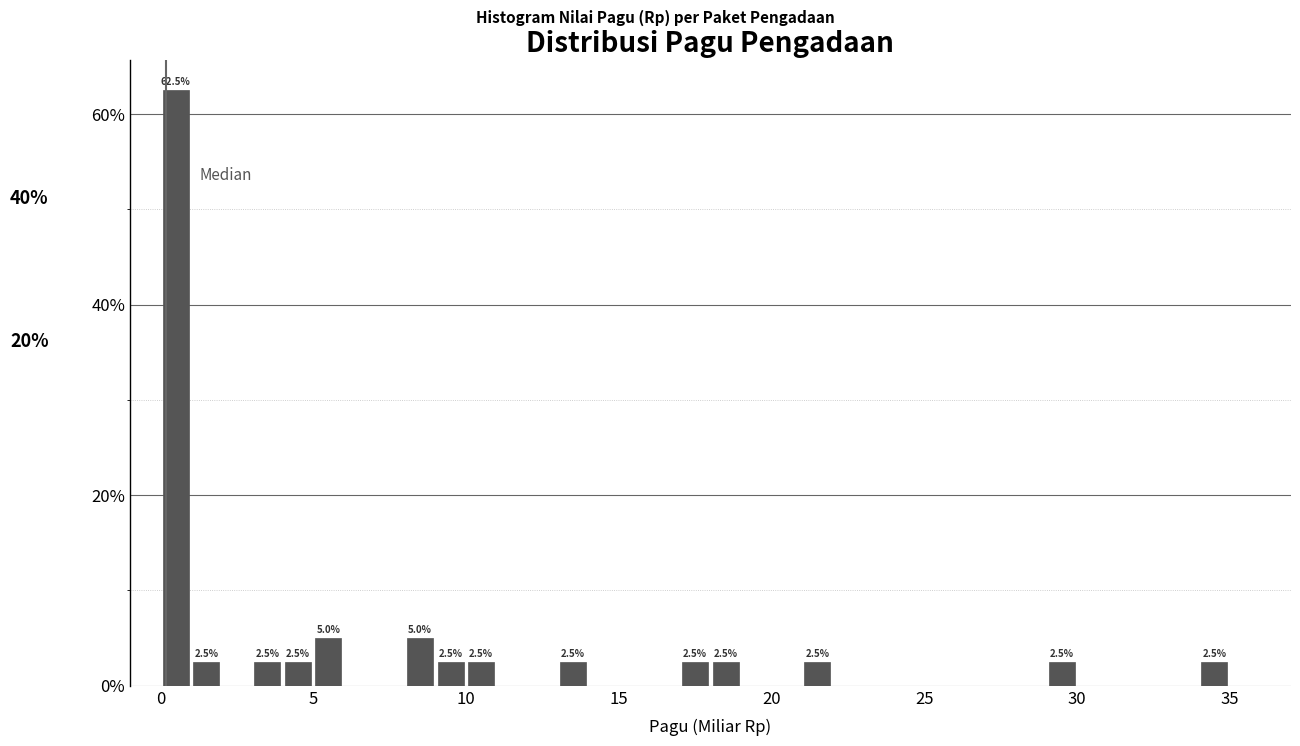

Read against the x-axis, roughly where is the centre of the tallest bar?

0.5